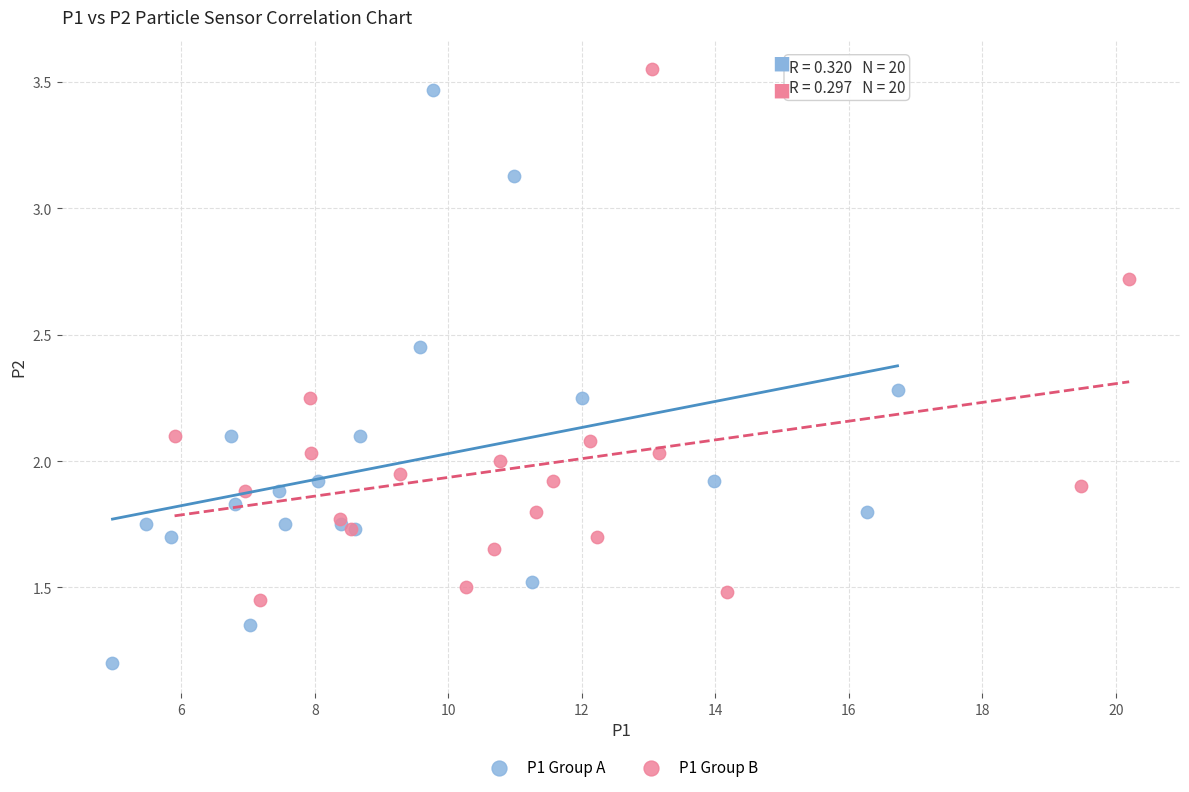

Which series reaches the minimum Y coordinate?

P1 Group A